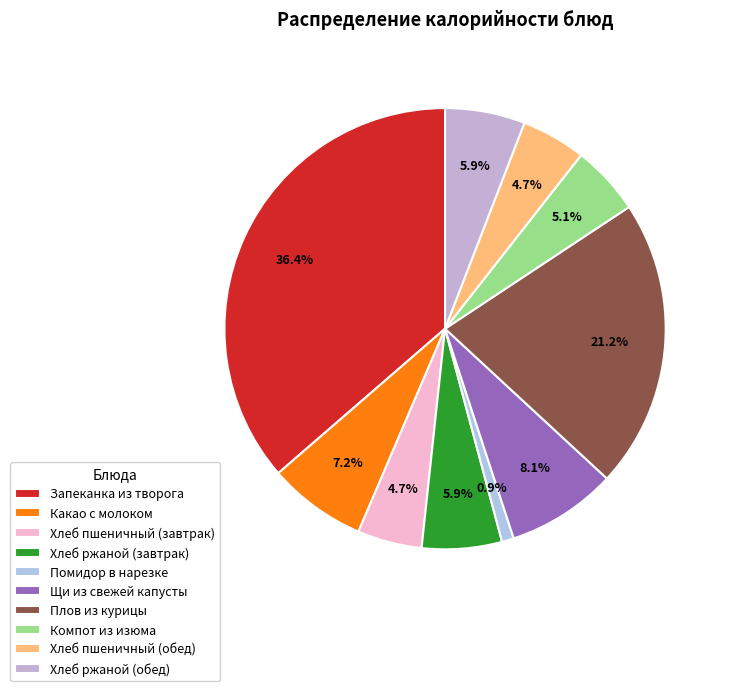

The Хлеб пшеничный (обед) slice represents 5% of the pie. True or false?

True